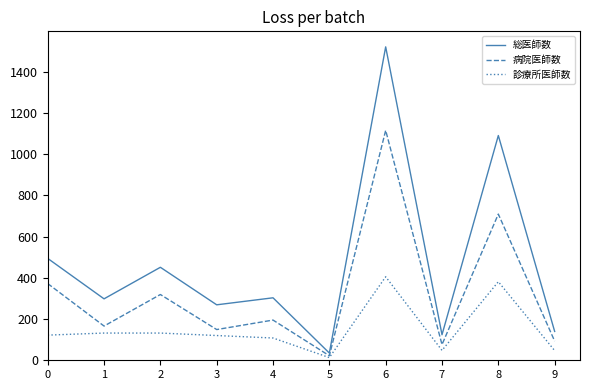

Which series has the largest range (max minus min)?

総医師数